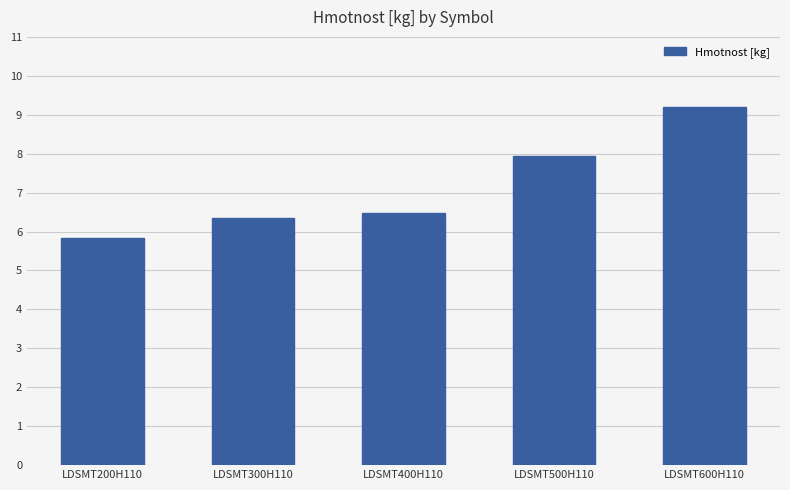

What is the sum of all values?

35.8